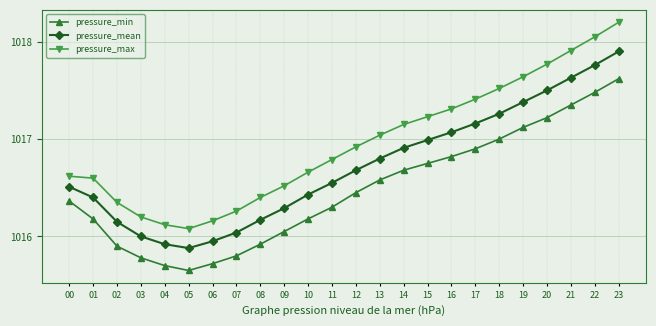

True or false: pressure_mean and pressure_min cross at least once.

False